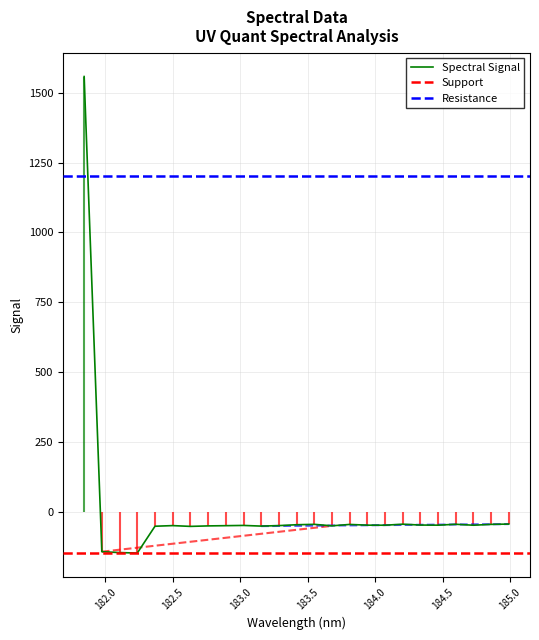

Rank the categories by value from highest to lowest.

181.8418, 184.9911297472, 184.2046578328, 184.5979655002, 183.5488263418, 184.8600909338, 183.811206745, 183.4176122368, 184.3357763242, 184.46687888, 183.9423730432, 184.0735234058, 184.7290361848, 183.0238743082, 182.498667305, 183.2863821962, 182.8925964608, 183.6800245112, 182.7613026778, 183.15513622, 182.3673257152, 182.6299929592, 181.9732053322, 182.1045947288, 182.2359681898